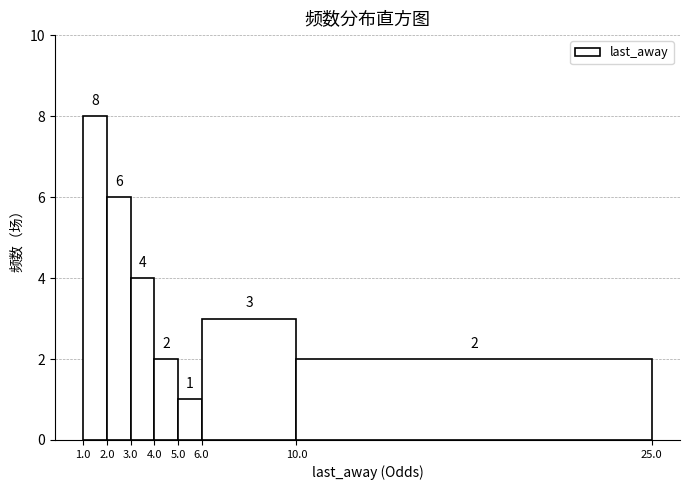

Over which range of the x-axis is the bar tallest?

1.0 to 2.0